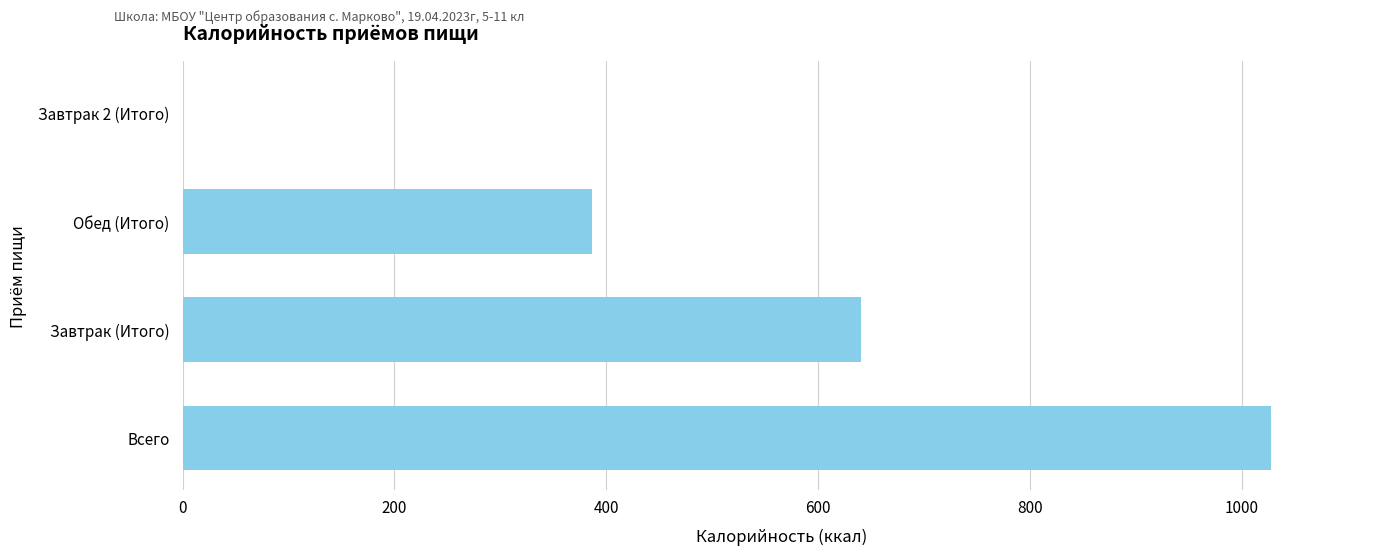

What is the change in value from Всего to Завтрак 2 (Итого)?

-1028